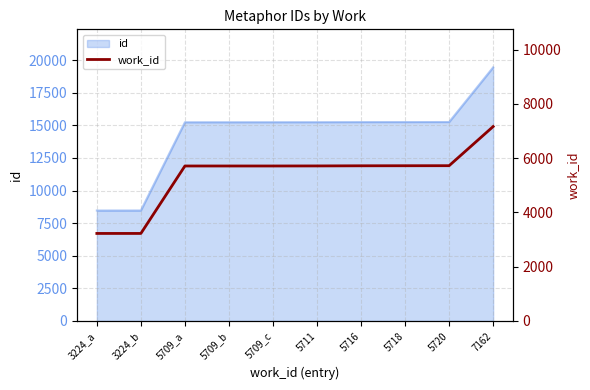

Which has a higher value, 5718 or 5709_a?

5718